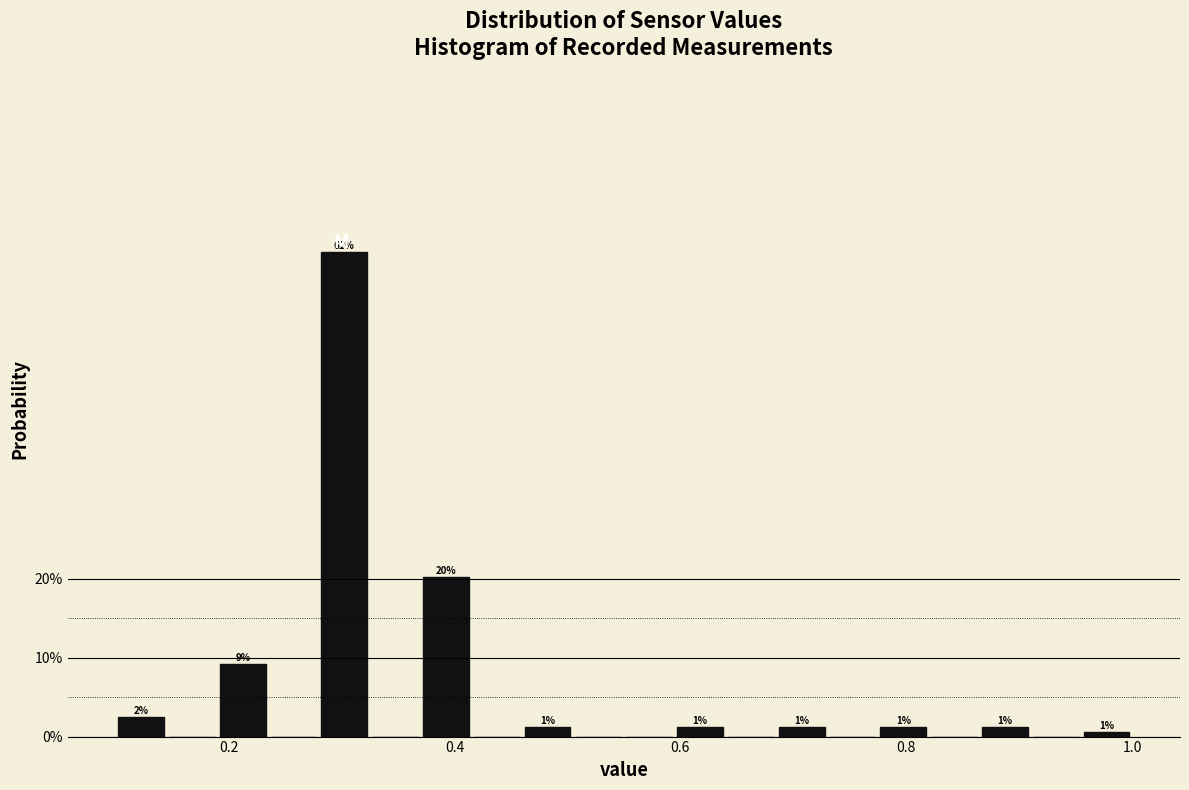

Around what value on the x-axis is the tallest bar? Give the approximate position of its centre, as read against the axis.

0.30